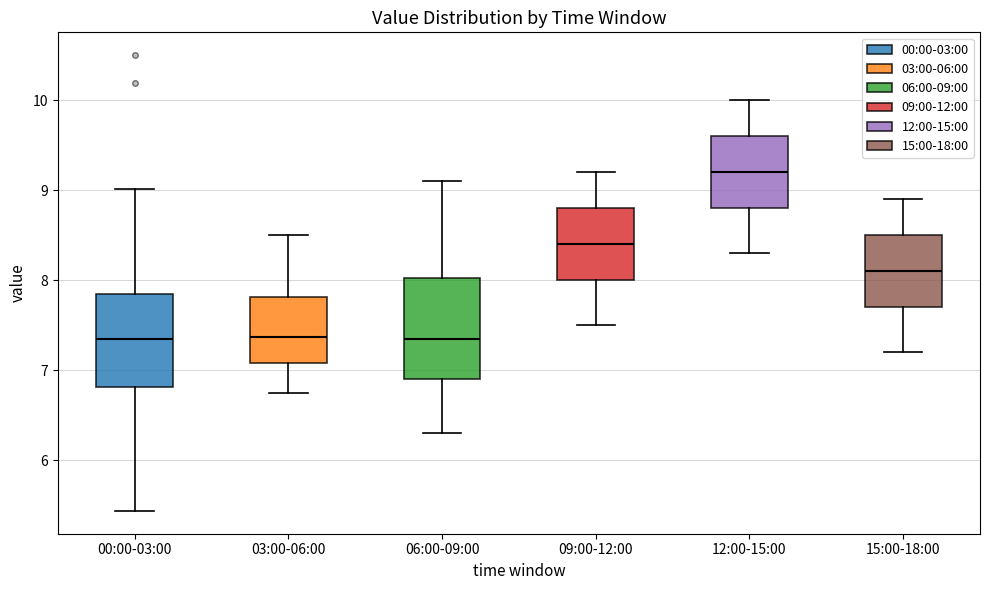

Reading left to right, transcribe this box plot: for each box, give where its median line is, the range the box spans, and where its two whiskers end, as read against the y-axis. The values are not printed on the chart, so give them approximately, as read against the axis.

00:00-03:00: median 7.4, box 6.8 to 7.9, whiskers 5.4 to 9.0
03:00-06:00: median 7.4, box 7.1 to 7.8, whiskers 6.8 to 8.5
06:00-09:00: median 7.4, box 6.9 to 8.0, whiskers 6.3 to 9.1
09:00-12:00: median 8.4, box 8.0 to 8.8, whiskers 7.5 to 9.2
12:00-15:00: median 9.2, box 8.8 to 9.6, whiskers 8.3 to 10.0
15:00-18:00: median 8.1, box 7.7 to 8.5, whiskers 7.2 to 8.9